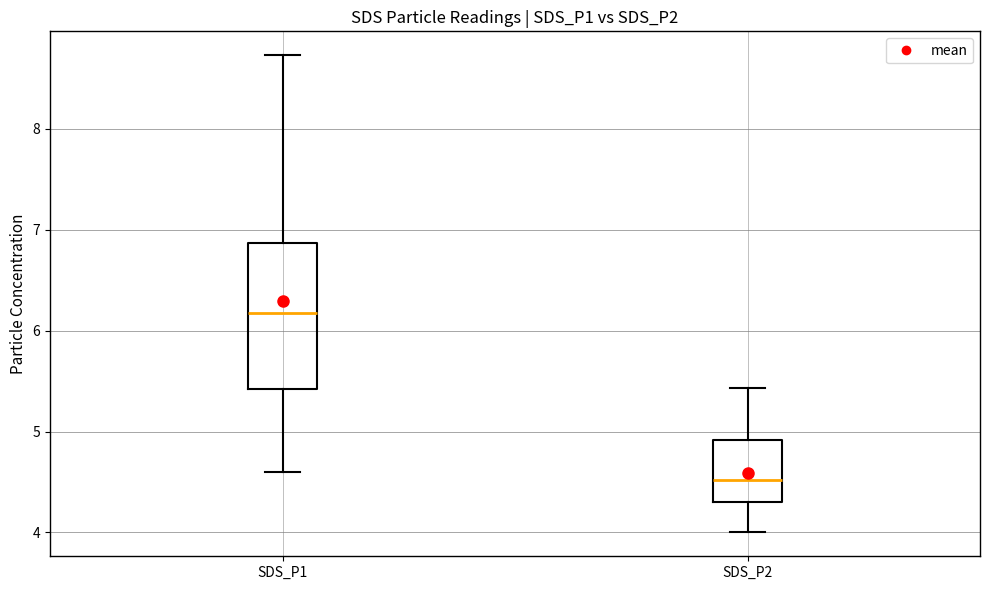

Reading left to right, read every box against the y-axis: the position of its median line, the range the box covers, and the ends of its whiskers. The values are not printed on the chart, so give them approximately, as read against the axis.

SDS_P1: median 6.2, box 5.4 to 6.9, whiskers 4.6 to 8.7
SDS_P2: median 4.5, box 4.3 to 4.9, whiskers 4.0 to 5.4